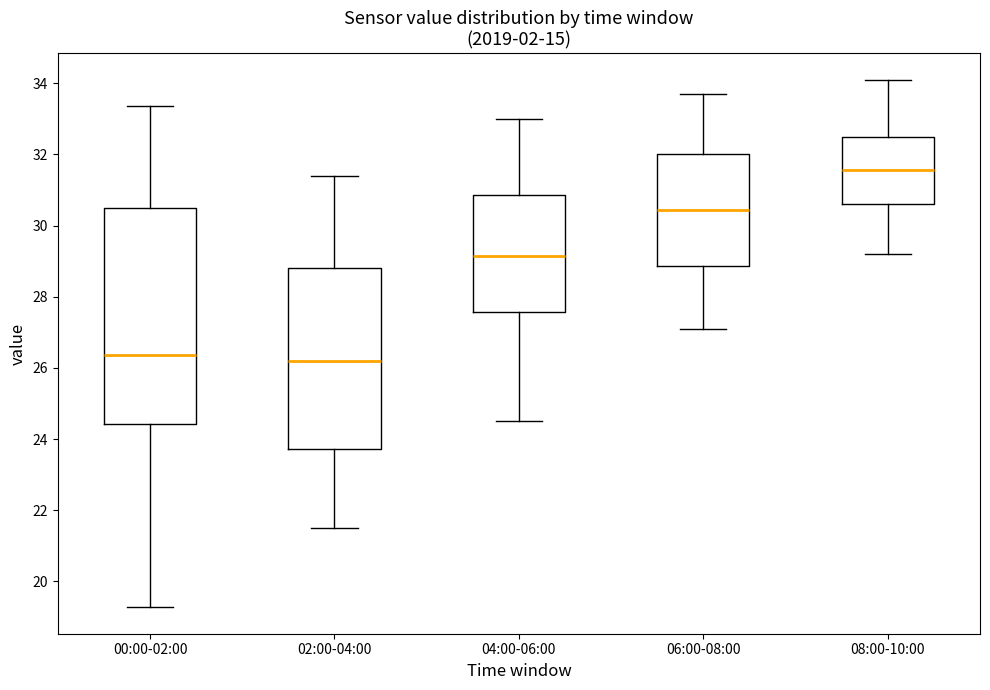

Which box is the tallest, from its lower edge to its upper edge?

00:00-02:00